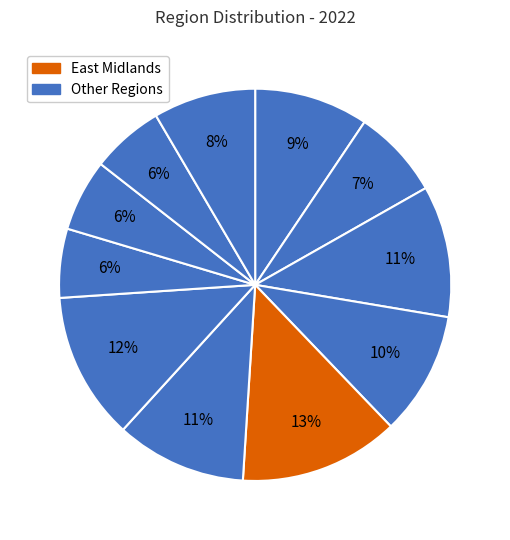

How many slices are in this pie chart?

11